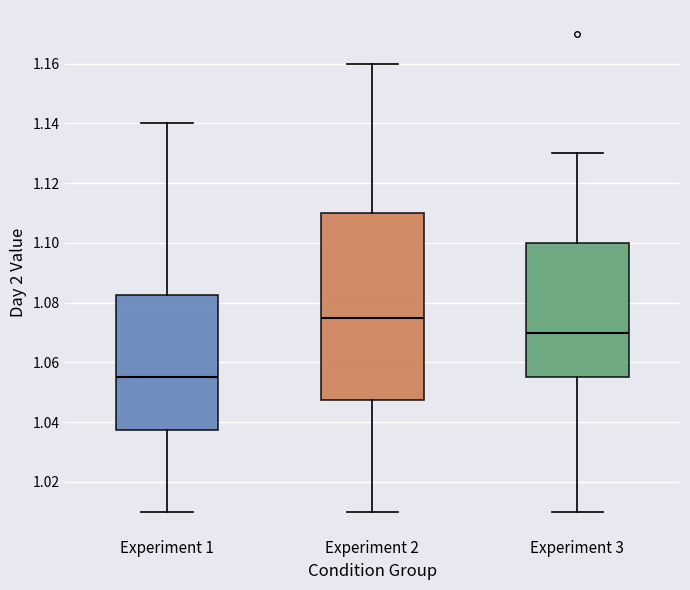

Reading left to right, transcribe this box plot: for each box, give where its median line is, the range the box spans, and where its two whiskers end, as read against the y-axis. The values are not printed on the chart, so give them approximately, as read against the axis.

Experiment 1: median 1.056, box 1.038 to 1.082, whiskers 1.010 to 1.140
Experiment 2: median 1.076, box 1.048 to 1.110, whiskers 1.010 to 1.160
Experiment 3: median 1.070, box 1.056 to 1.100, whiskers 1.010 to 1.130